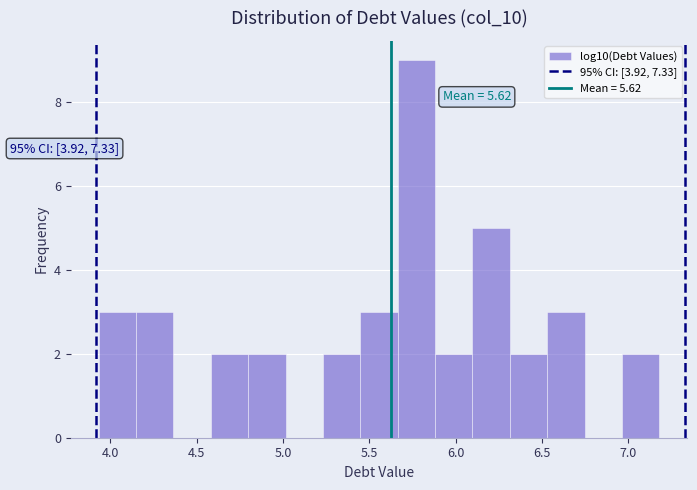

Which range on the x-axis has the tallest bar?

5.65 to 5.90